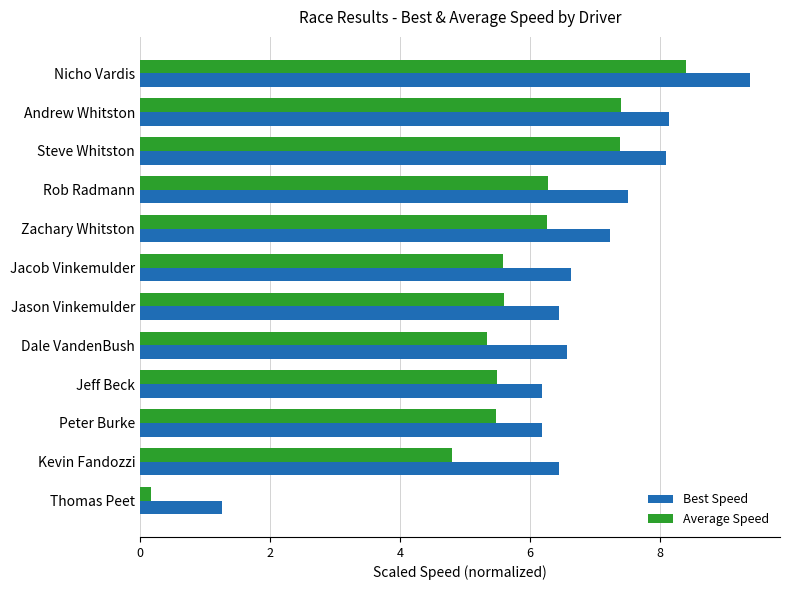

What is the sum of all Best Speed values?

80.1